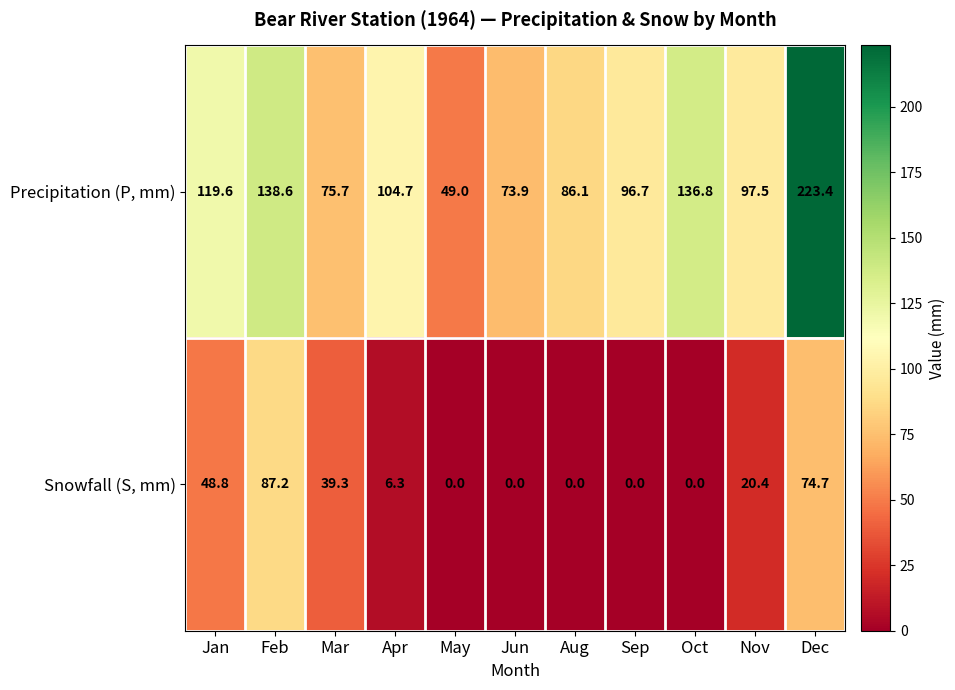

At which label does Precipitation (P, mm) first exceed 97?

Jan